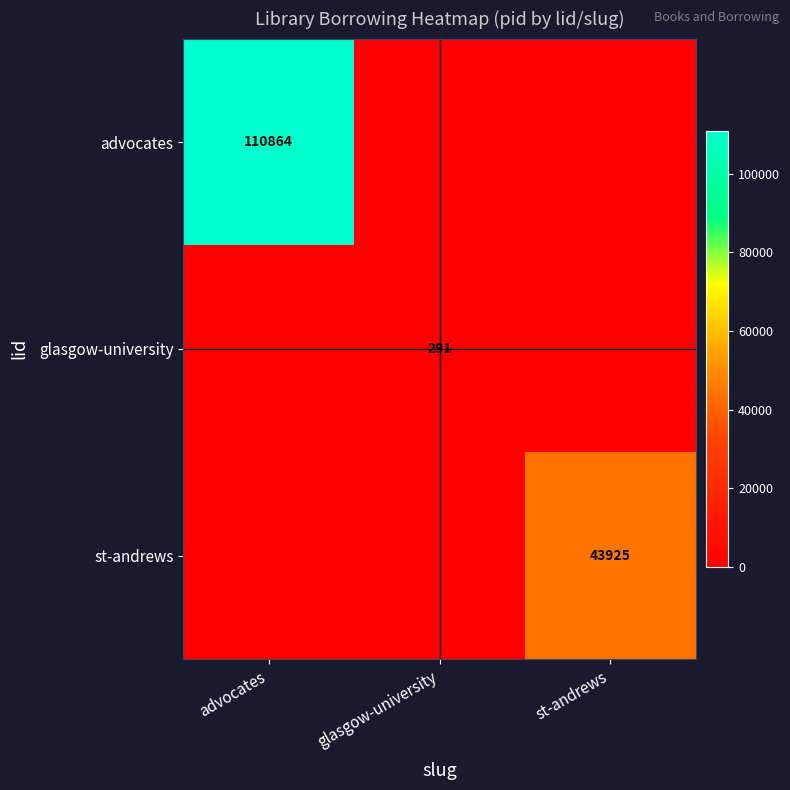

At which category is the sum across all series the highest?

advocates